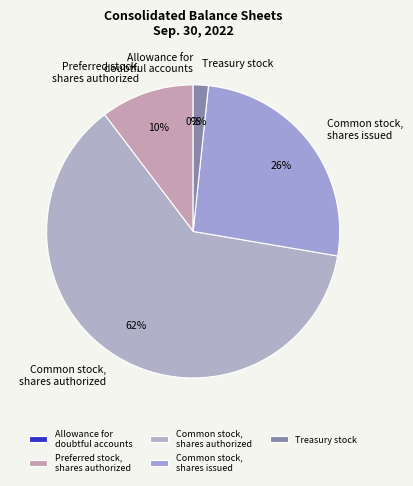

What percentage is the Preferred stock, shares authorized slice, to the nearest percent?

10%